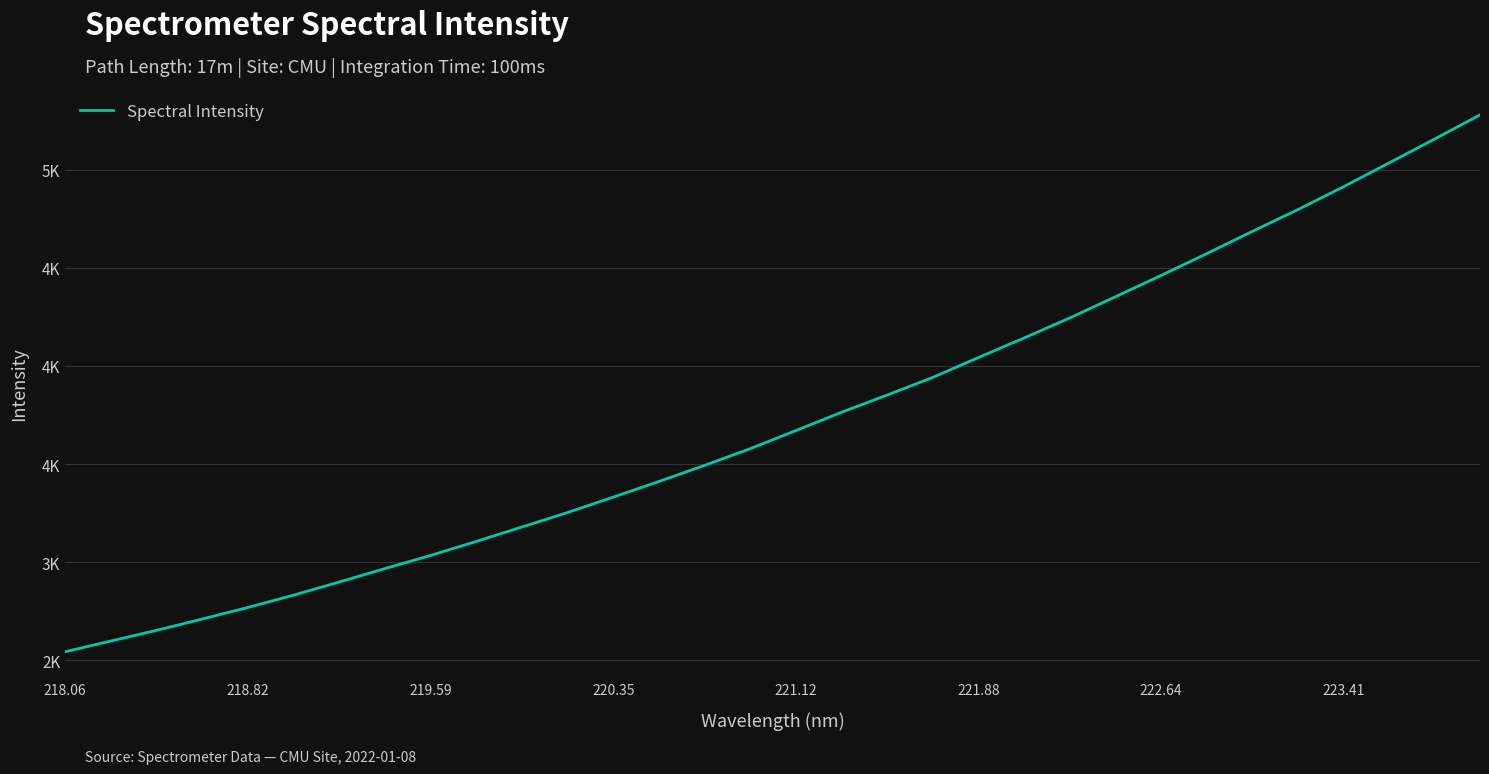

What is the sum of all values?

119266.1